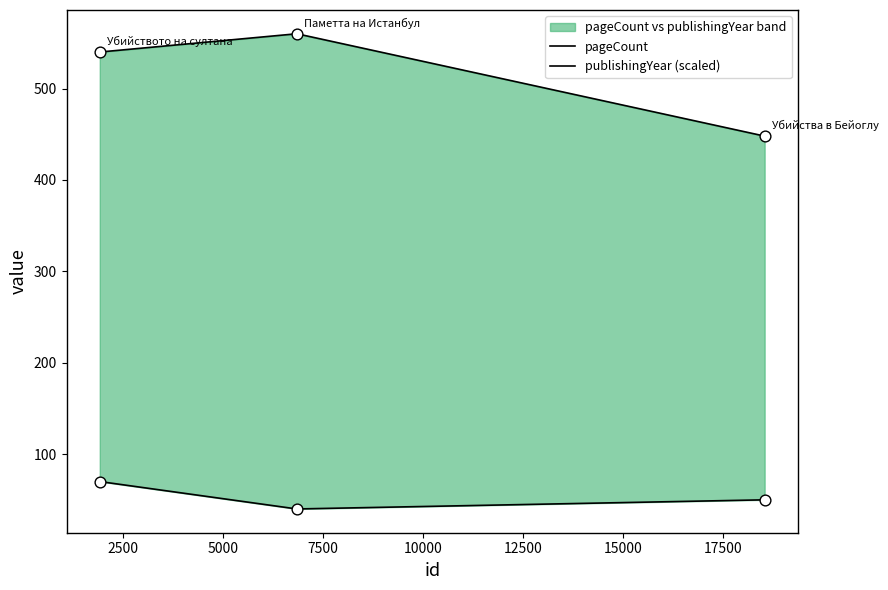

What are all the series names shown in the legend?

pageCount, publishingYear (scaled)